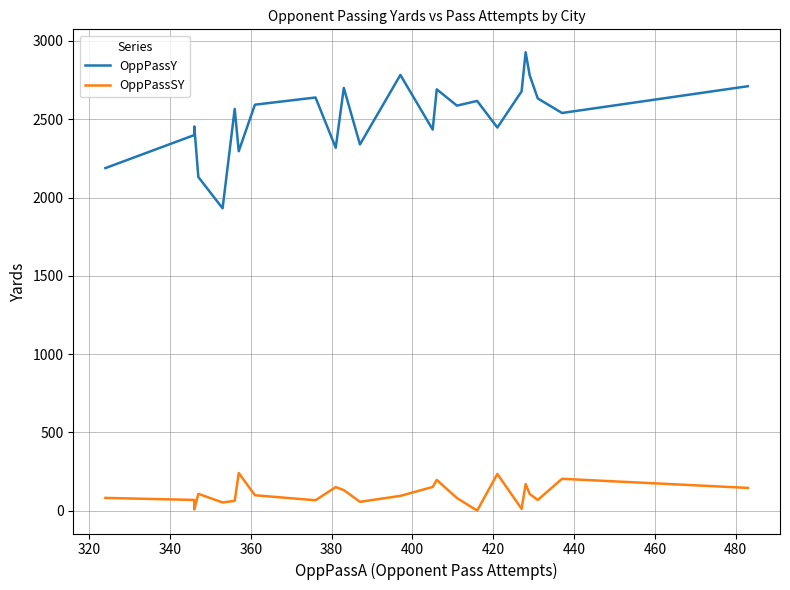

Read the OppPassSY value at 480, to the nearest 10.

150